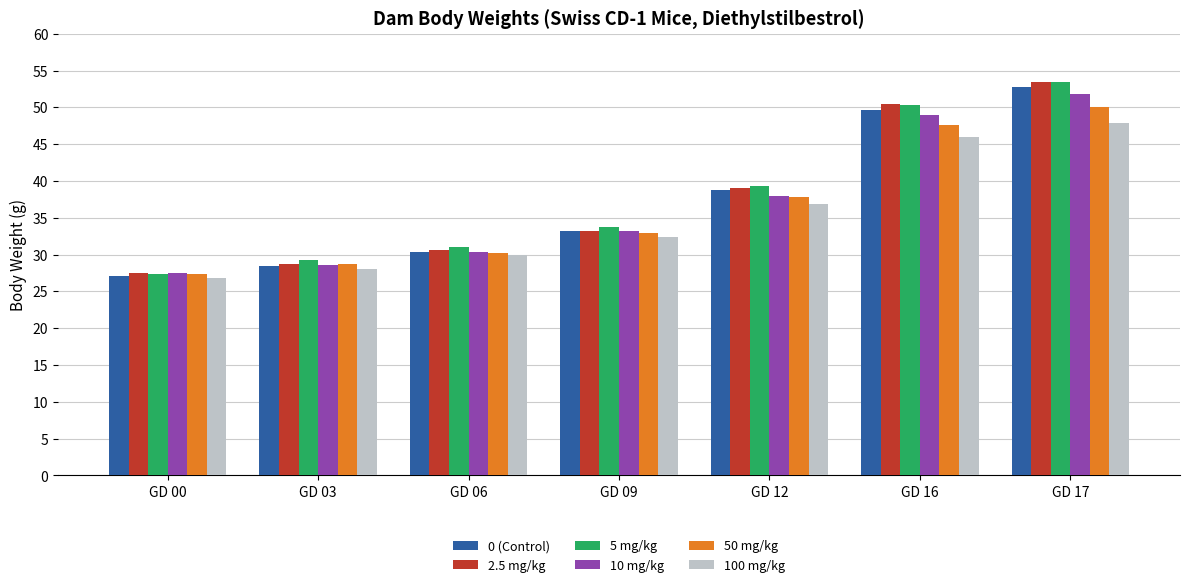

What is the value of the 2.5 mg/kg bar at the 2nd from the left?

28.7